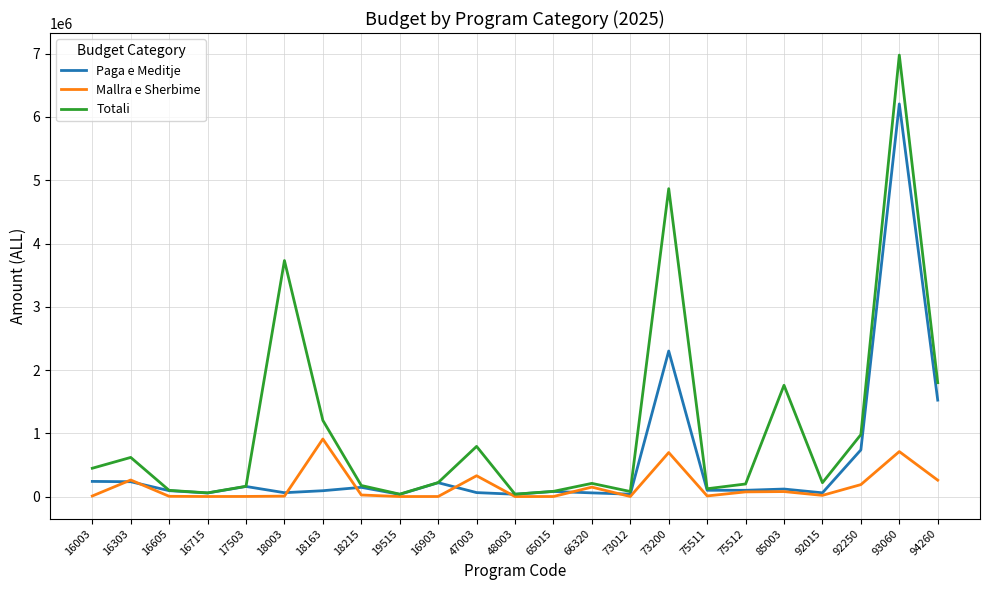

Which series has the widest spread of values?

Totali